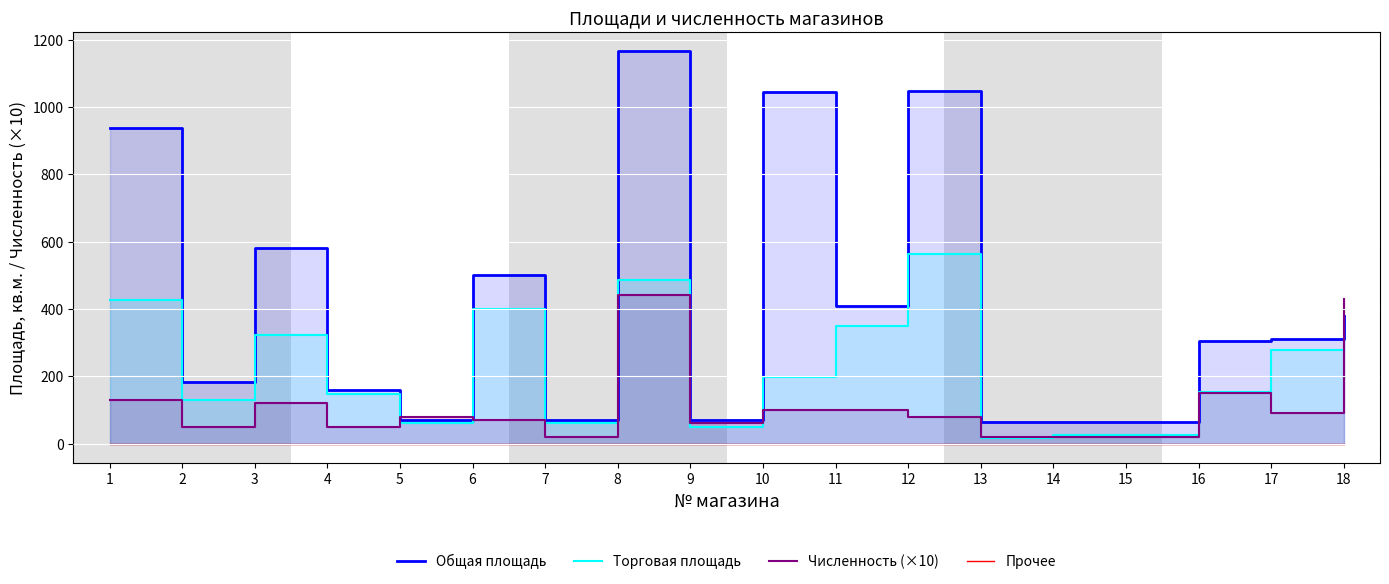

How many lines are shown in the chart?

4